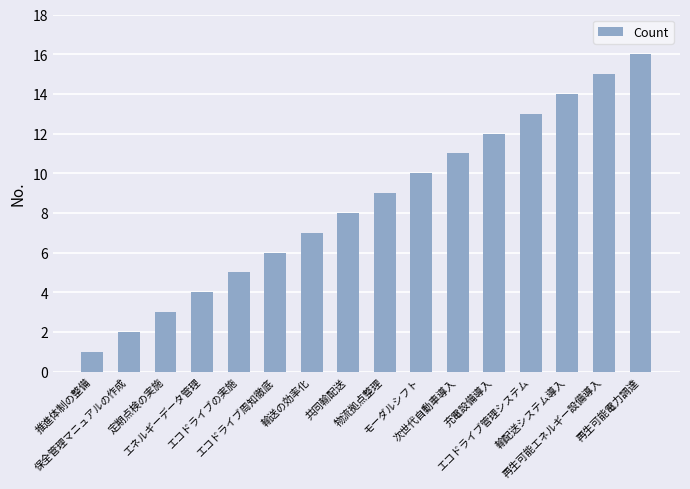

The value at エコドライブ管理システム is 13. True or false?

True